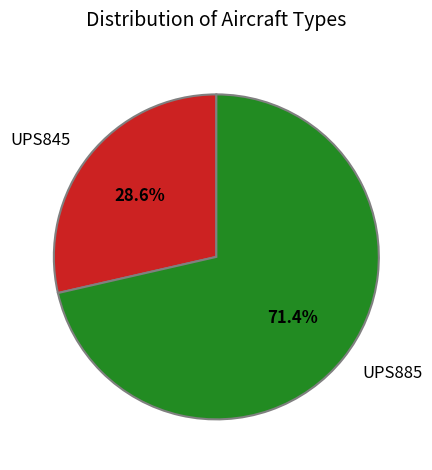

Count the number of slices in the pie.

2